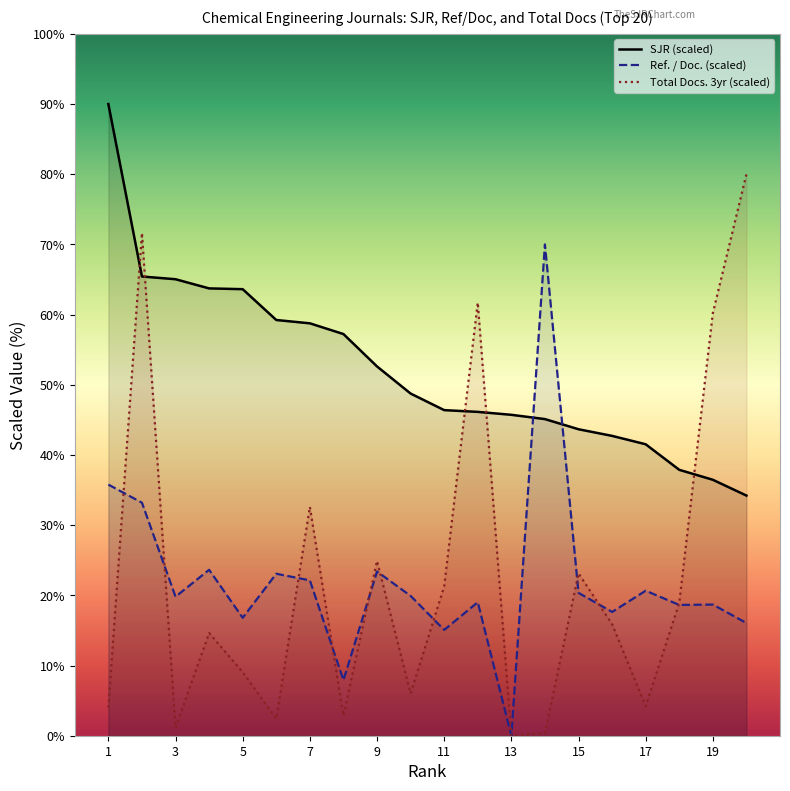

True or false: Ref. / Doc. (scaled) and SJR (scaled) cross at least once.

True